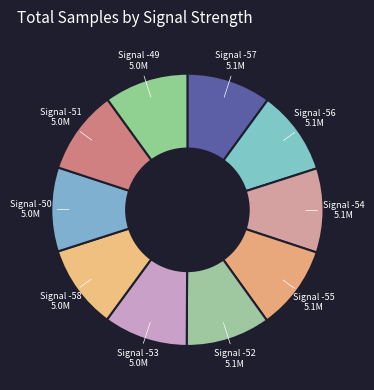

Count the number of slices in the pie.

10